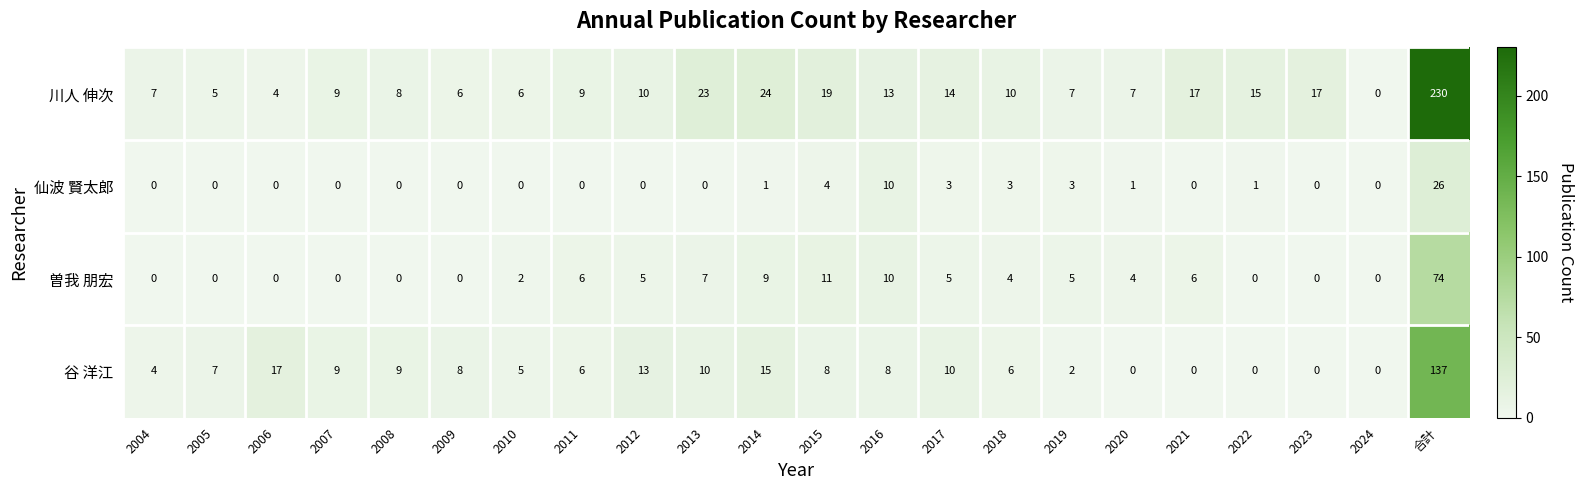

At which label is 川人 伸次 closest to 115?

2014